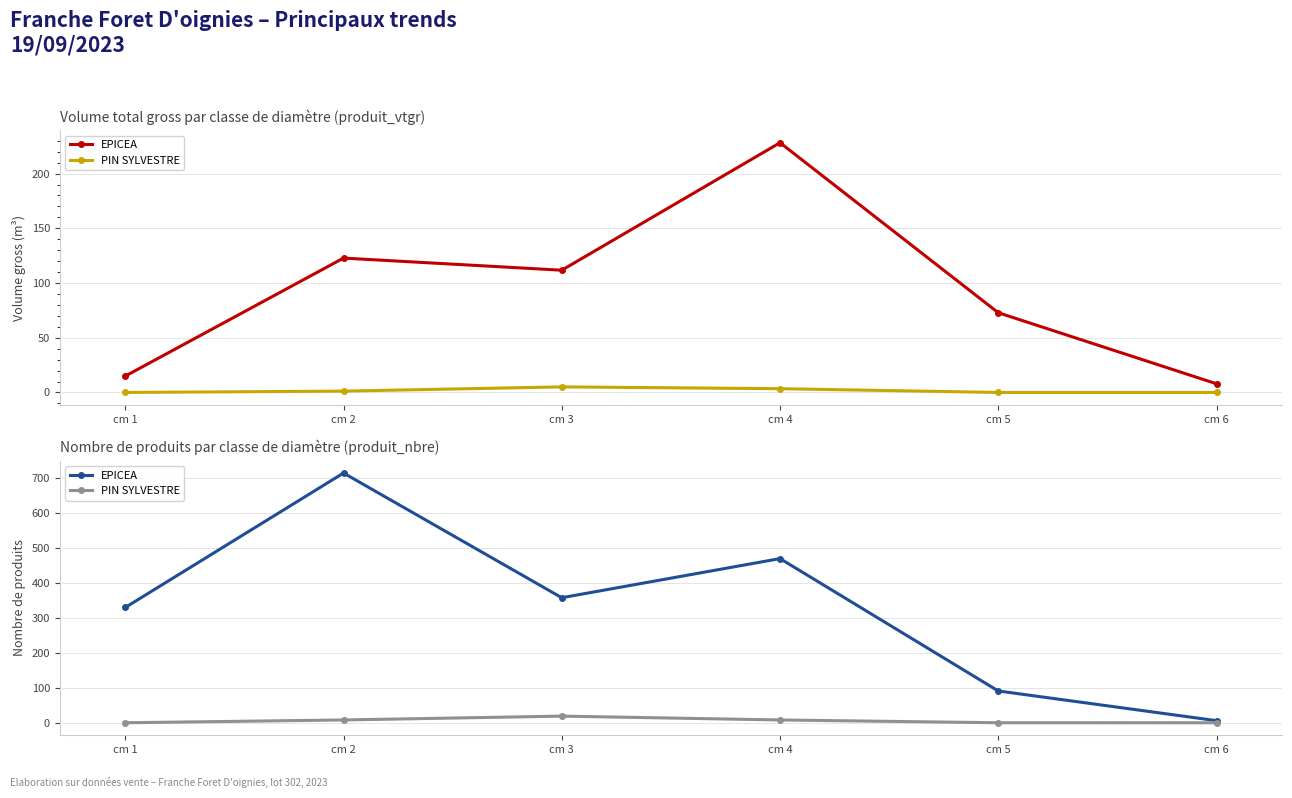

Is this an area chart (filled region under the line)?

No